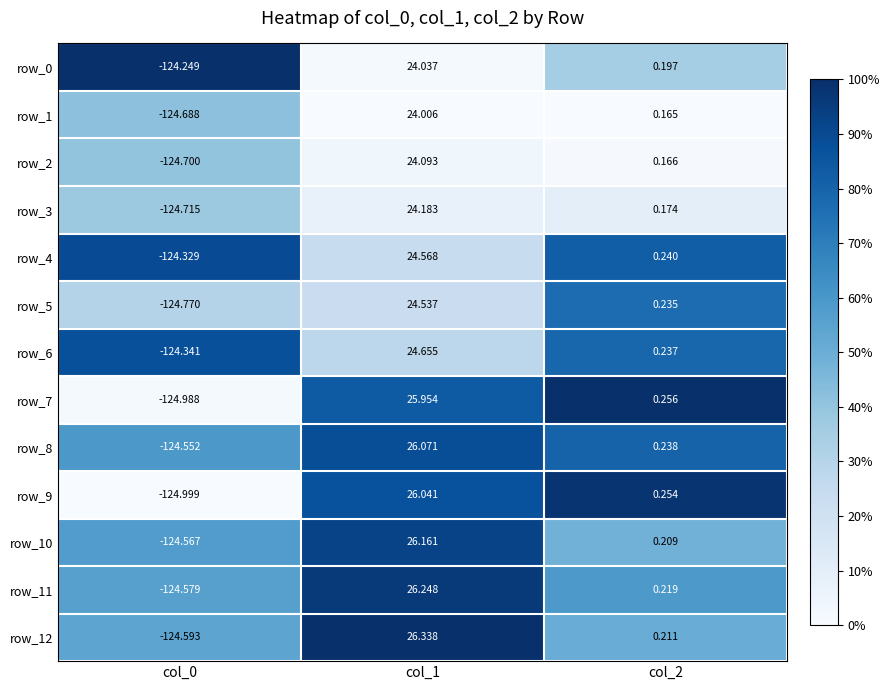

Is the value of row_11 at col_2 greater than the value of row_8 at col_1?

No